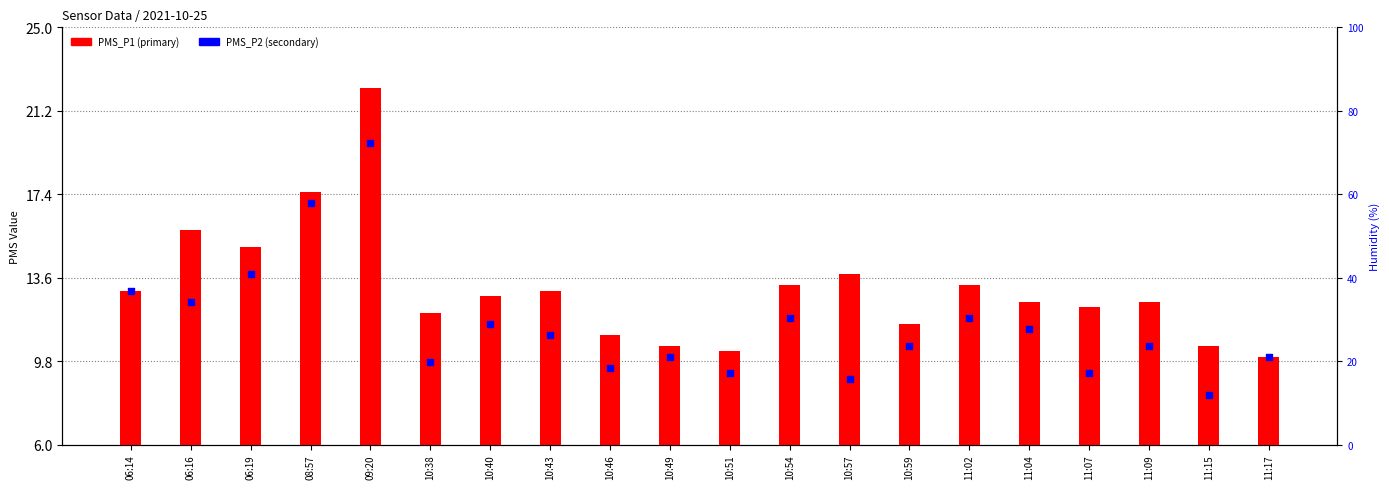

Which series has the largest total across all categories?

PMS_P1